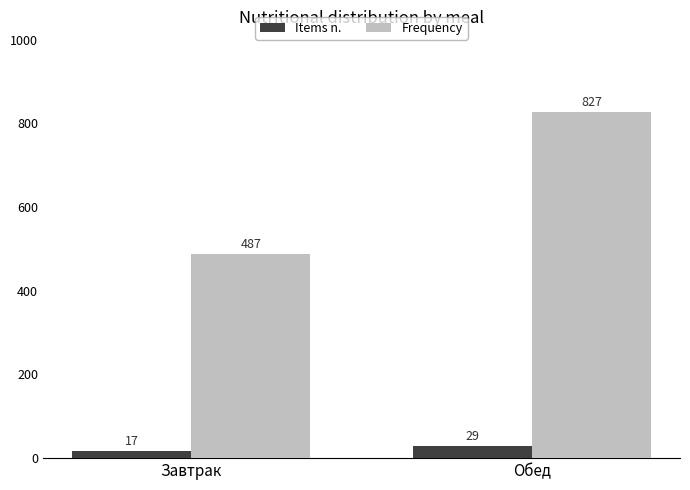

What is the sum of the Frequency values at Обед and Завтрак?

1314.0